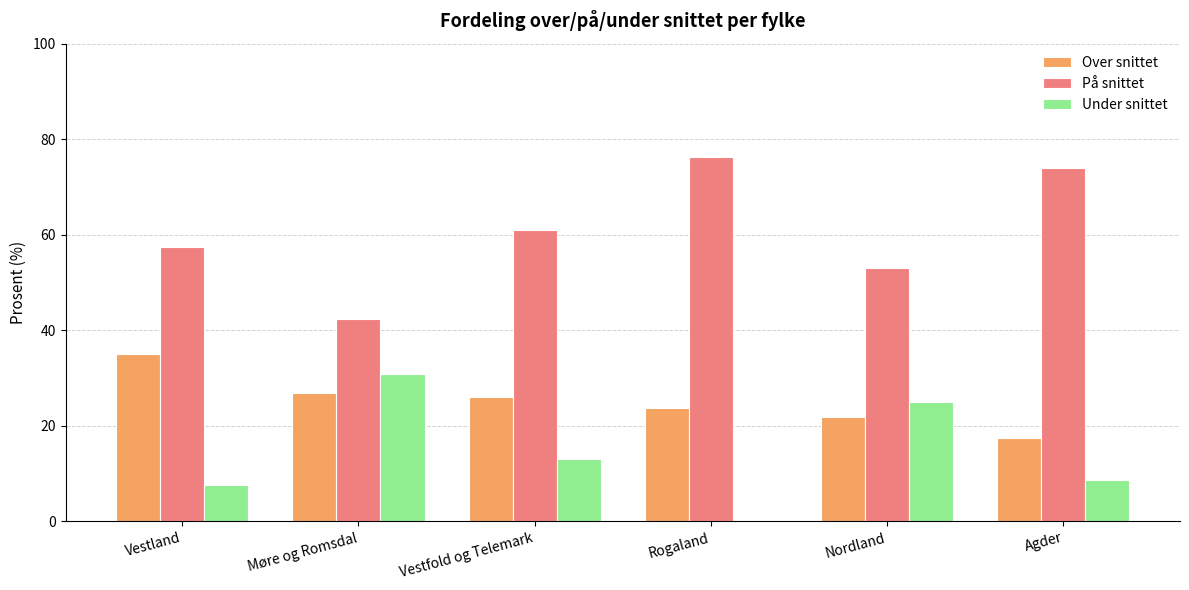

Does the chart contain stacked bars?

No